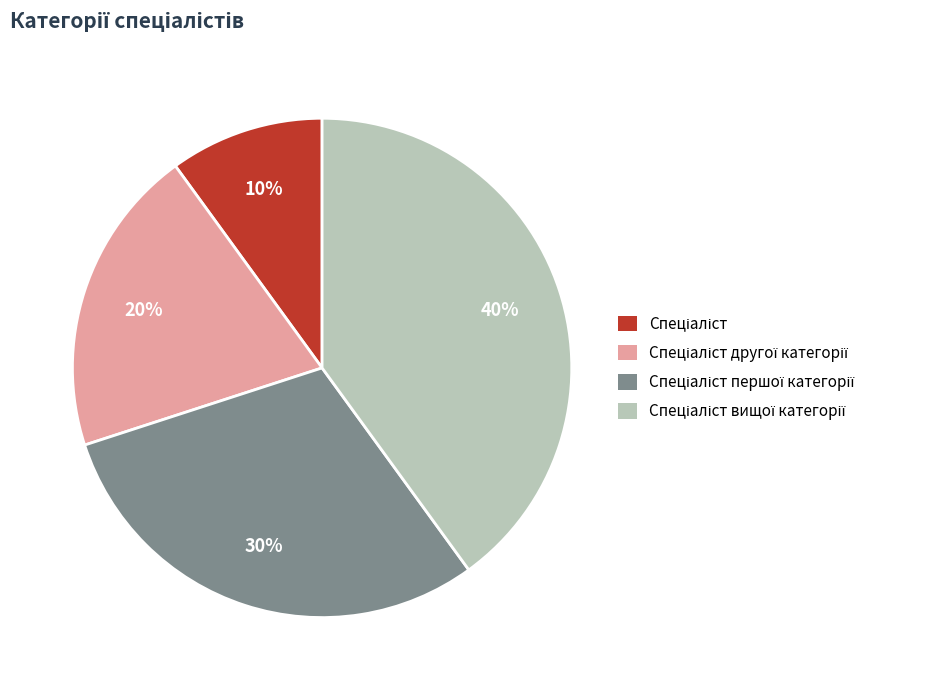

To the nearest percent, what is the average slice percentage?

25%